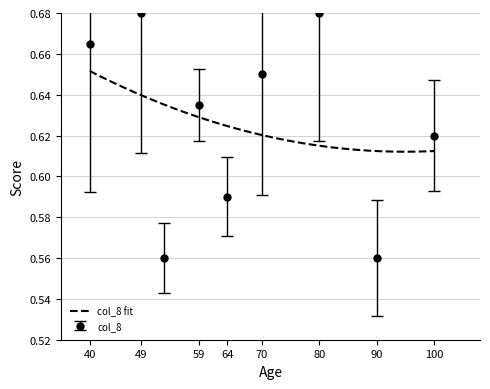

True or false: col_8 has a value of 0.4 at 49.

False